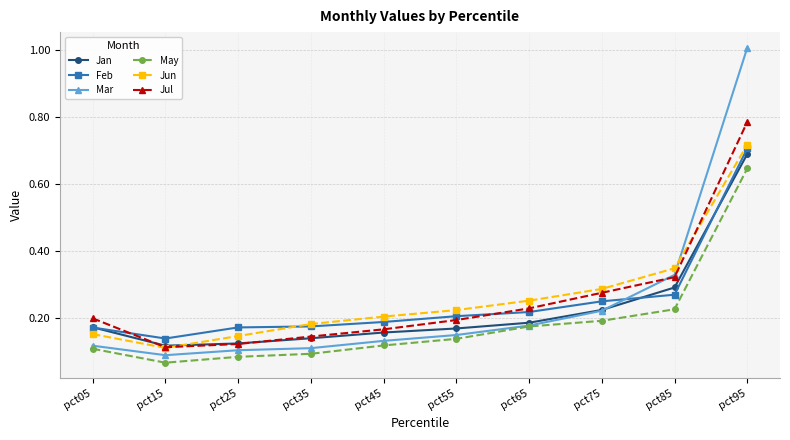

In Feb, how many points are lower than both neighbors (excluding endpoints)?

1